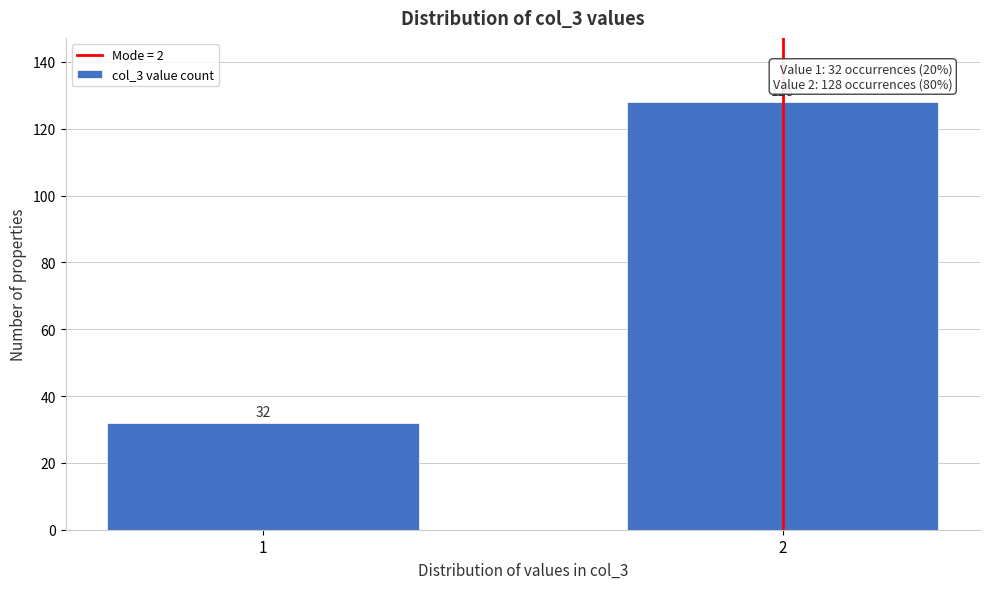

Reading left to right, transcribe all the data shown in this chart.

1=32	2=128